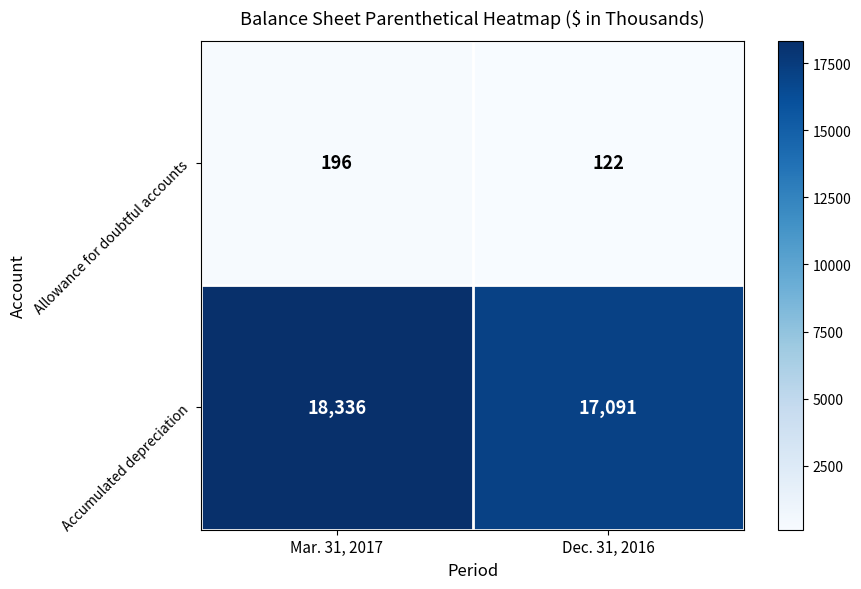

What is the maximum value shown in the chart?

18336